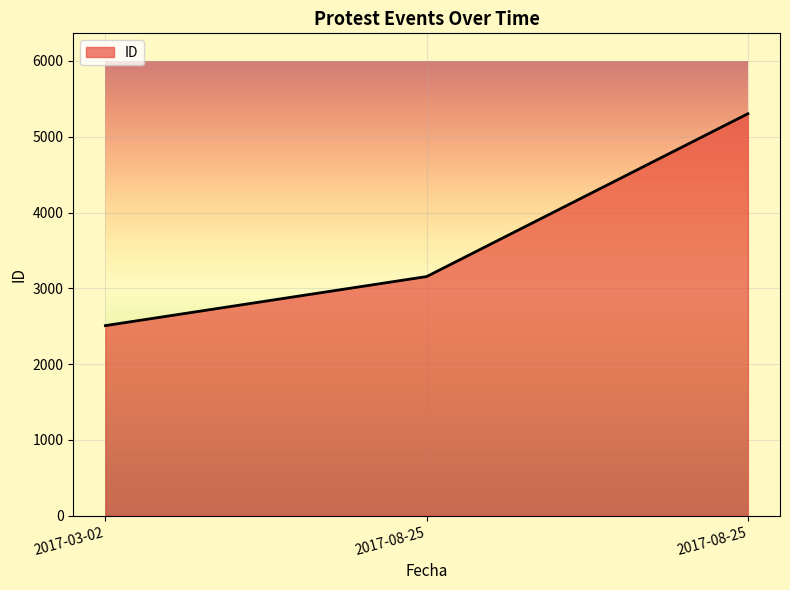

Reading left to right, transcribe all the data shown in this chart.

2508	3155	5303